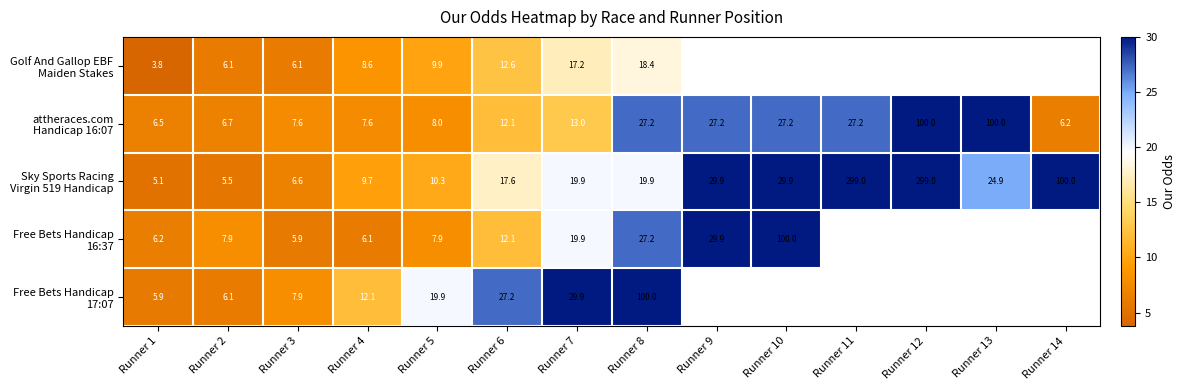

What is the difference between the attheraces.com Handicap 16:07 values at Runner 6 and Runner 11?

15.1